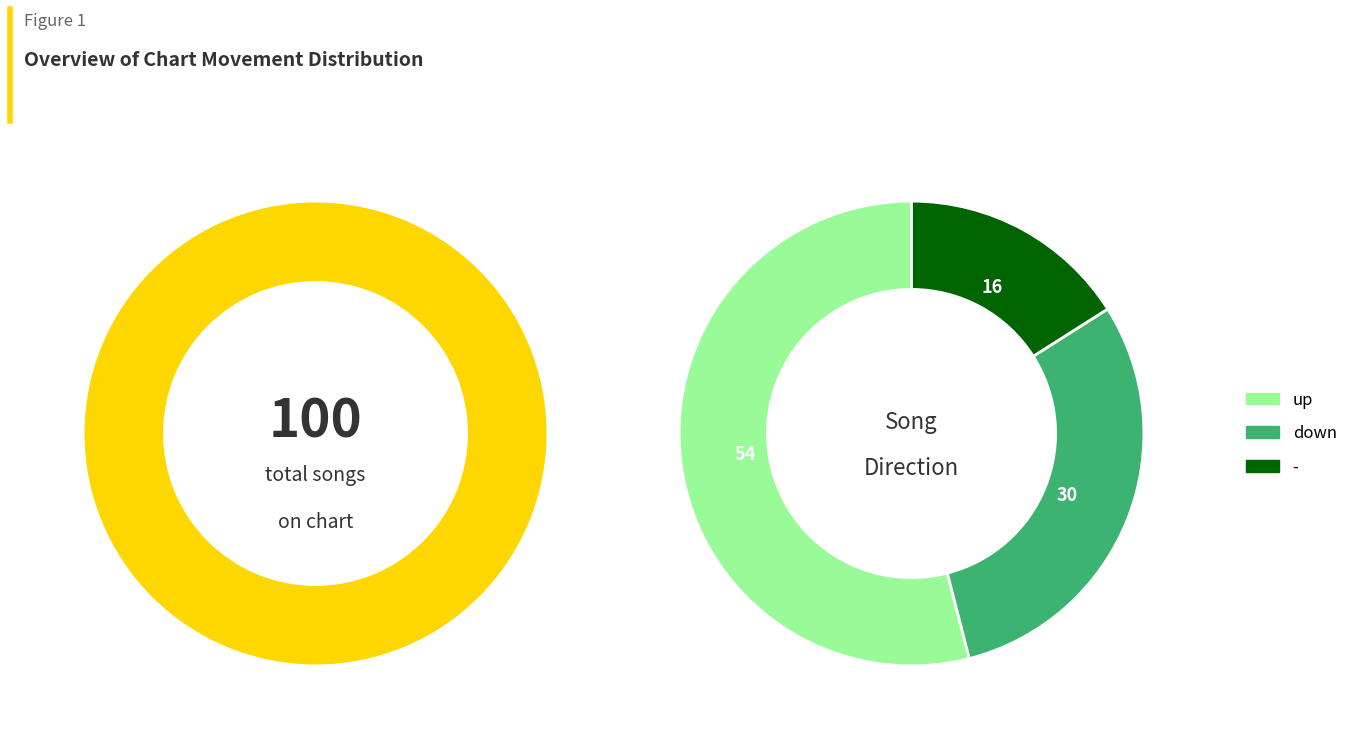

Does any single category account for the majority?

Yes